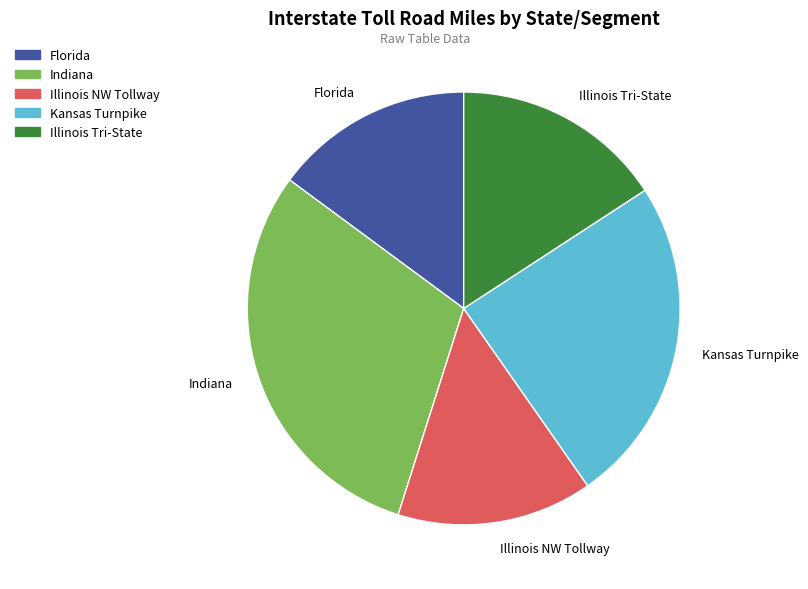

Is it true that Kansas Turnpike is 24% of the pie?

True